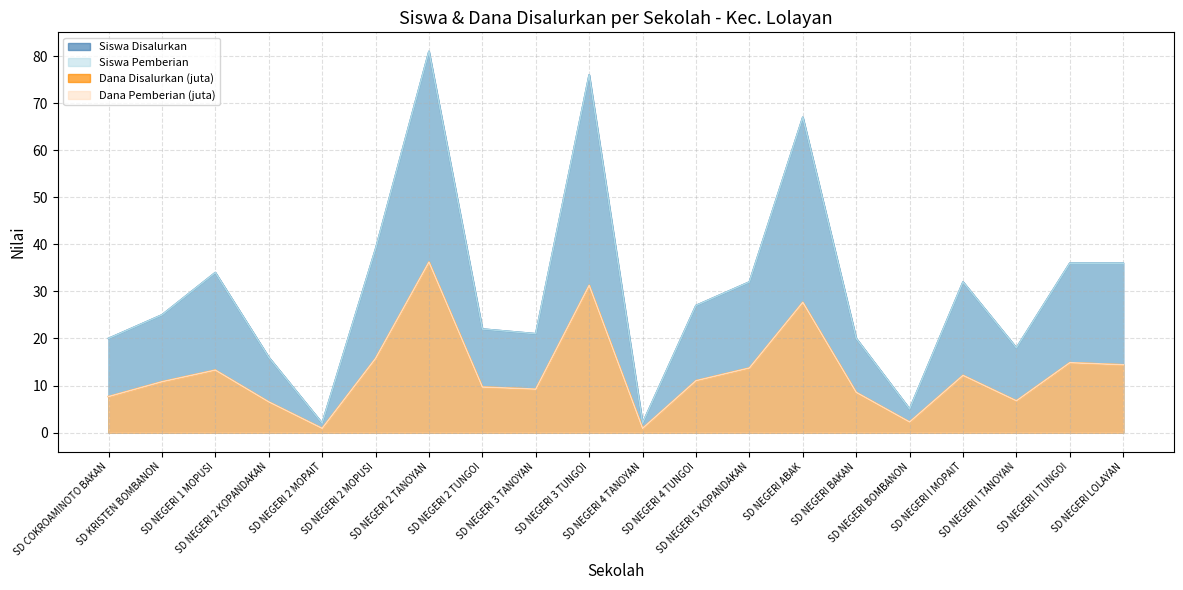

How many interior local valleys does the Siswa Pemberian series have?

5